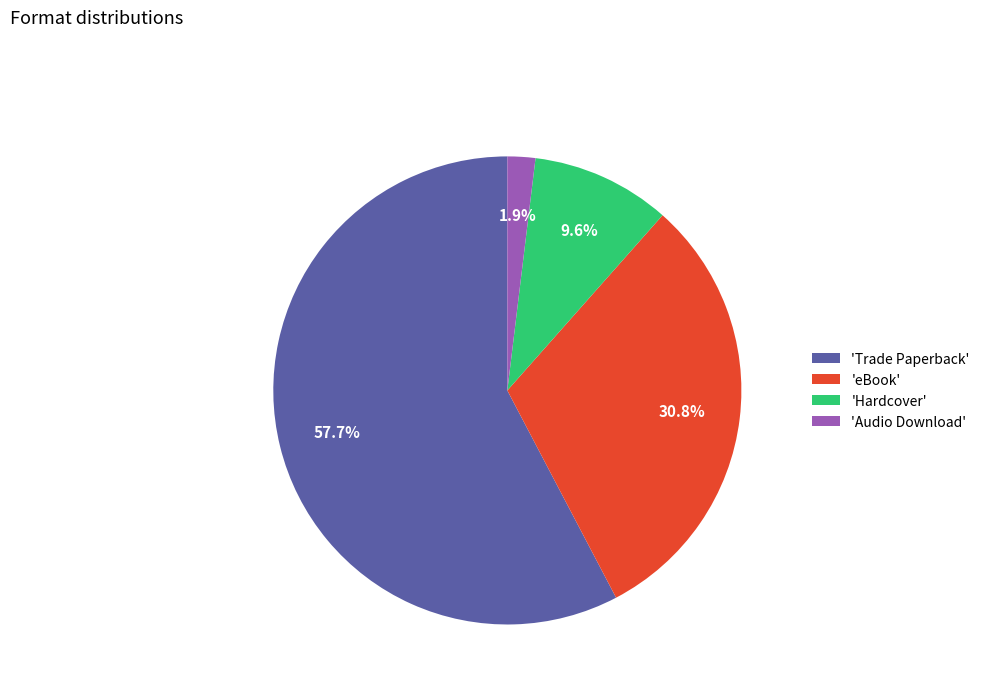

Which has a higher value, 'Audio Download' or 'Trade Paperback'?

'Trade Paperback'